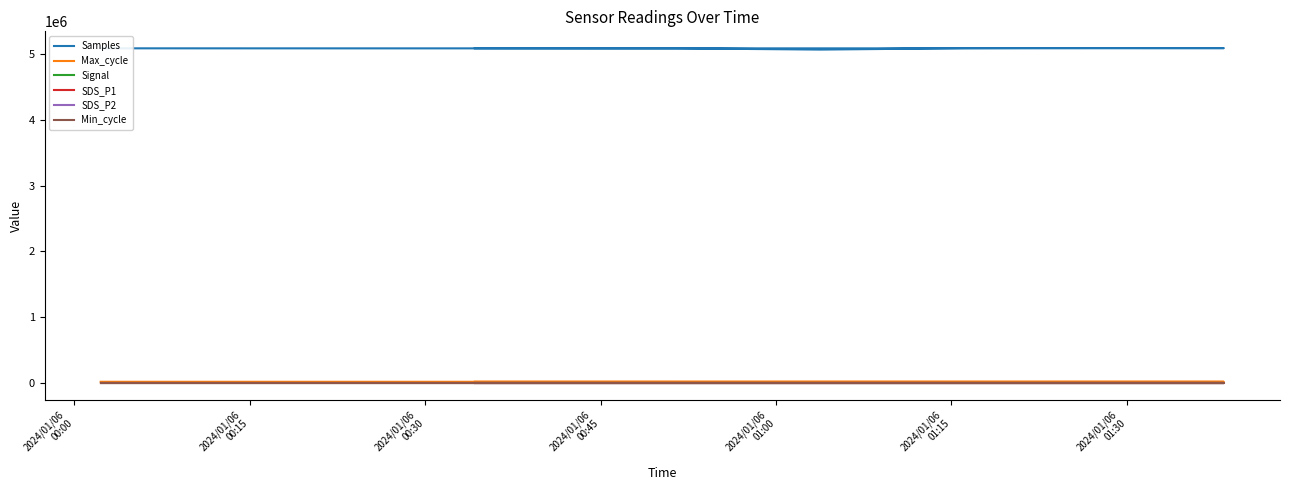

Reading left to right, extract all data points from this chart.

Samples: 5085748.0	5085400.0	5085127.0	5085153.0	5085255.0	5066550.0	5087480.0	5089373.0	5088715.0	5088785.0	5089077.0	5085300.0	5085185.0	5085045.0	5085938.0
Max_cycle: 20195.0	20213.0	20205.0	20281.0	20202.0	20196.0	20198.0	20290.0	20199.0	20534.0	20206.0	20578.0	20216.0	20234.0	20197.0
Signal: -64.0	-64.0	-64.0	-64.0	-65.0	-64.0	-64.0	-65.0	-64.0	-64.0	-65.0	-64.0	-65.0	-64.0	-65.0
SDS_P1: 1999.9	1999.9	1999.9	1999.9	1999.9	1999.9	1999.9	1999.9	1999.9	1999.9	1999.9	1999.9	1999.9	1999.9	1999.9
SDS_P2: 999.9	999.9	999.9	999.9	999.9	999.9	999.9	999.9	999.9	999.9	999.9	999.9	999.9	999.9	999.9
Min_cycle: 28.0	28.0	28.0	28.0	28.0	28.0	28.0	28.0	28.0	28.0	28.0	28.0	28.0	28.0	28.0